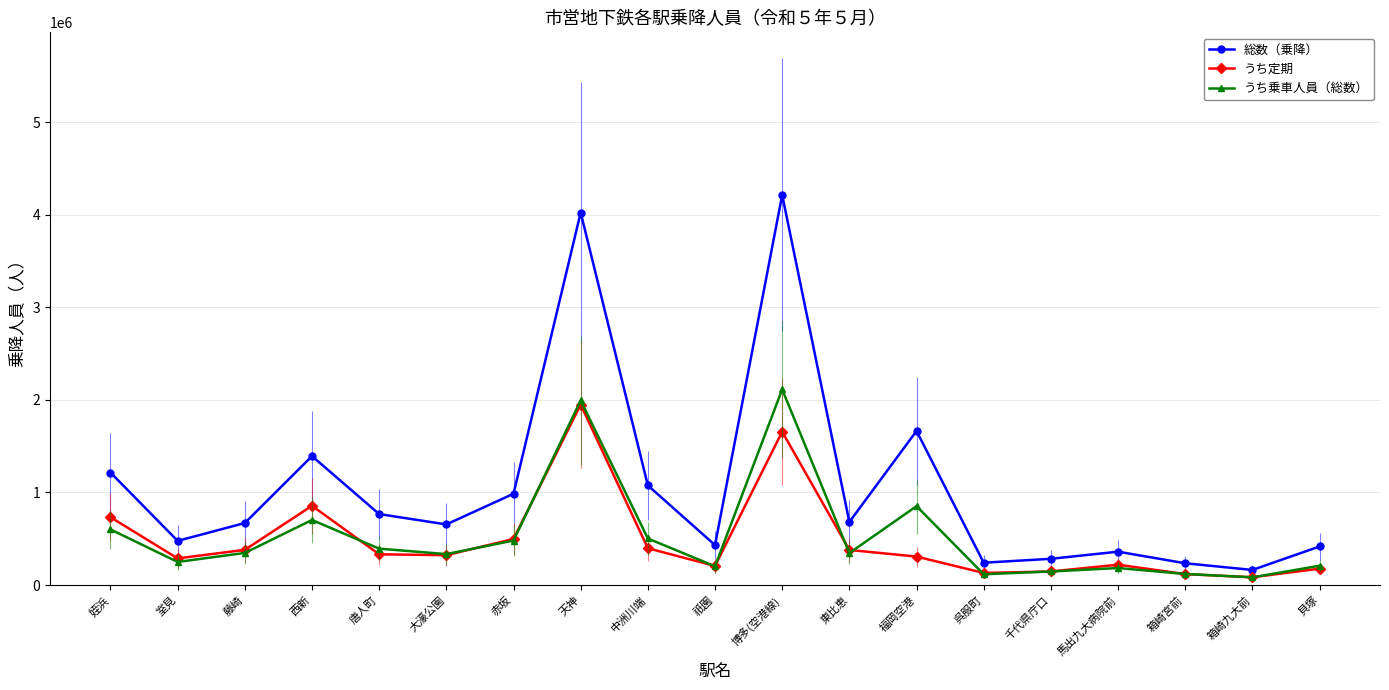

Reading left to right, list all the values displayed in this chart.

総数（乗降）: 1215089	476930	669996	1392384	766694	654648	985834	4023383	1076097	431409	4213901	680722	1664401	241110	283351	360326	235214	162956	416354
うち定期: 732745	287690	379981	856081	331882	322595	497492	1949159	397445	205729	1656296	378696	307492	130321	146651	219635	117874	84145	177206
うち乗車人員（総数）: 600655	249300	346816	702656	392981	334046	480435	1993823	502817	202177	2113416	344952	851988	116258	146413	183614	119753	83159	208403